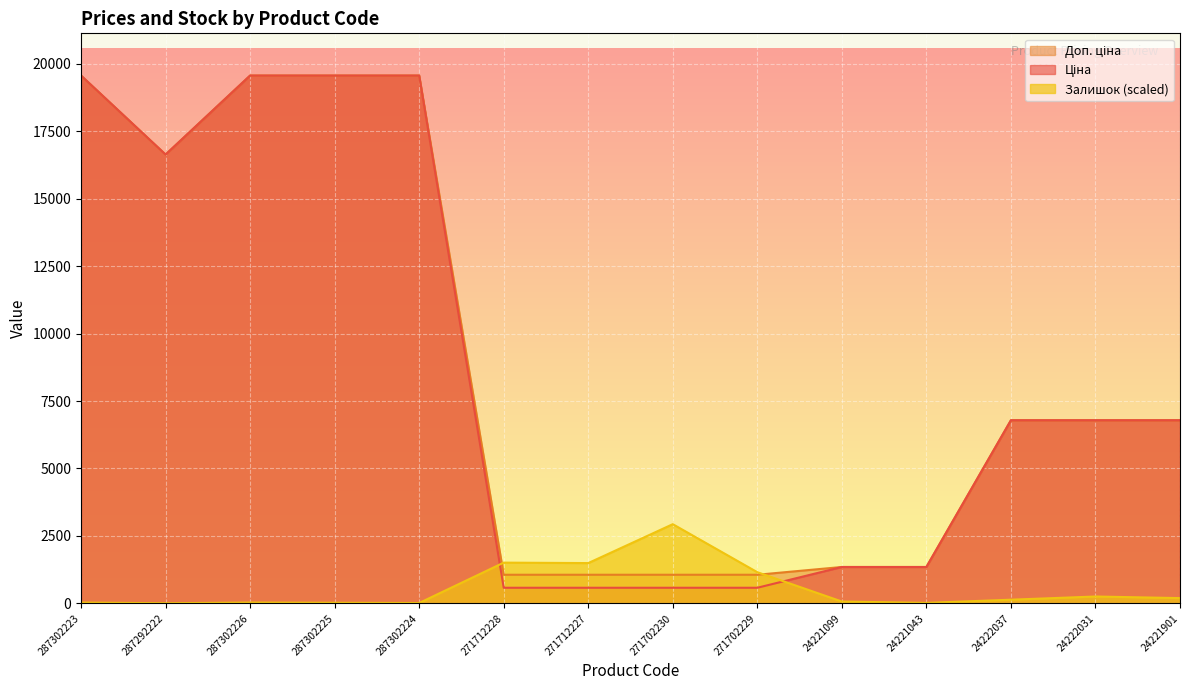

How many data points in Залишок are less than 135?

7